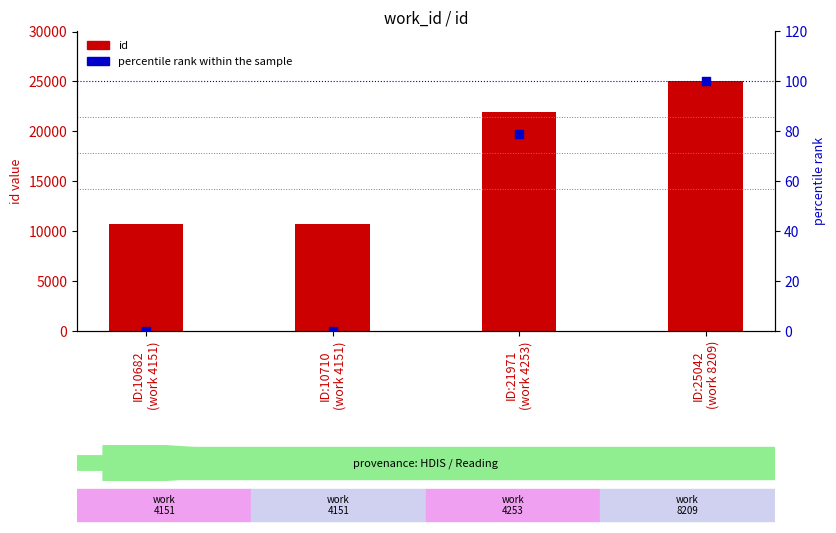

What is the total value across all series at ID:10682
(work 4151)?

10682.0